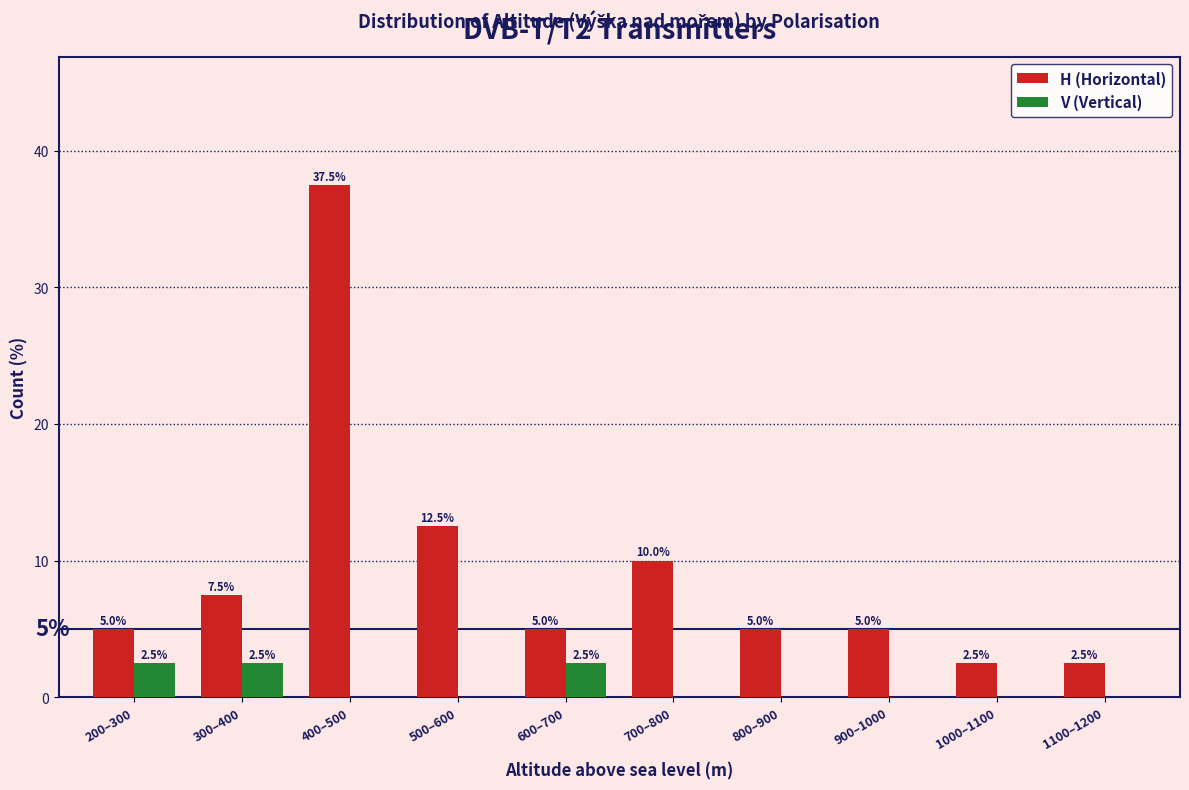

What is the maximum value for V (Vertical)?

2.5